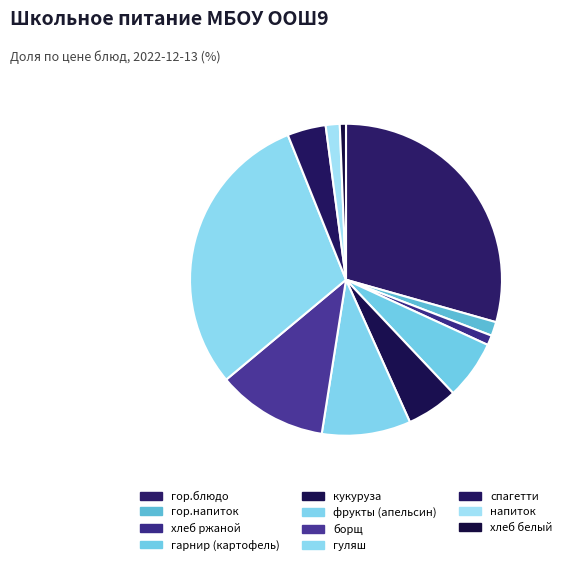

To the nearest percent, what is the average slice percentage?

9%